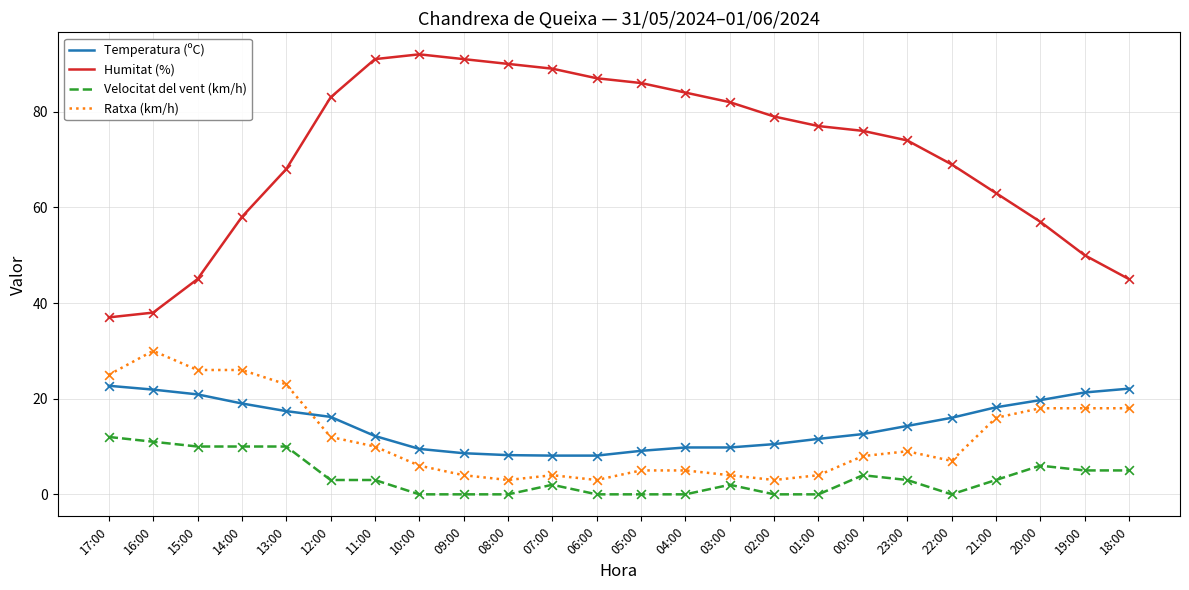

What are all the series names shown in the legend?

Temperatura (ºC), Humitat (%), Velocitat del vent (km/h), Ratxa (km/h)